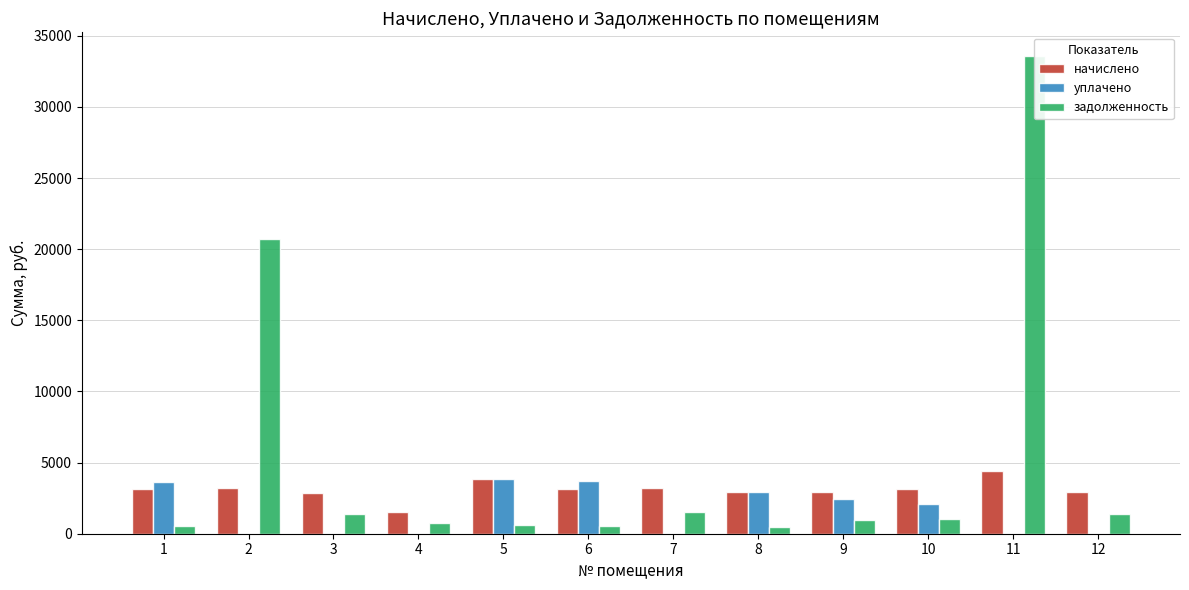

How many data points in начислено are less than 3114?

6